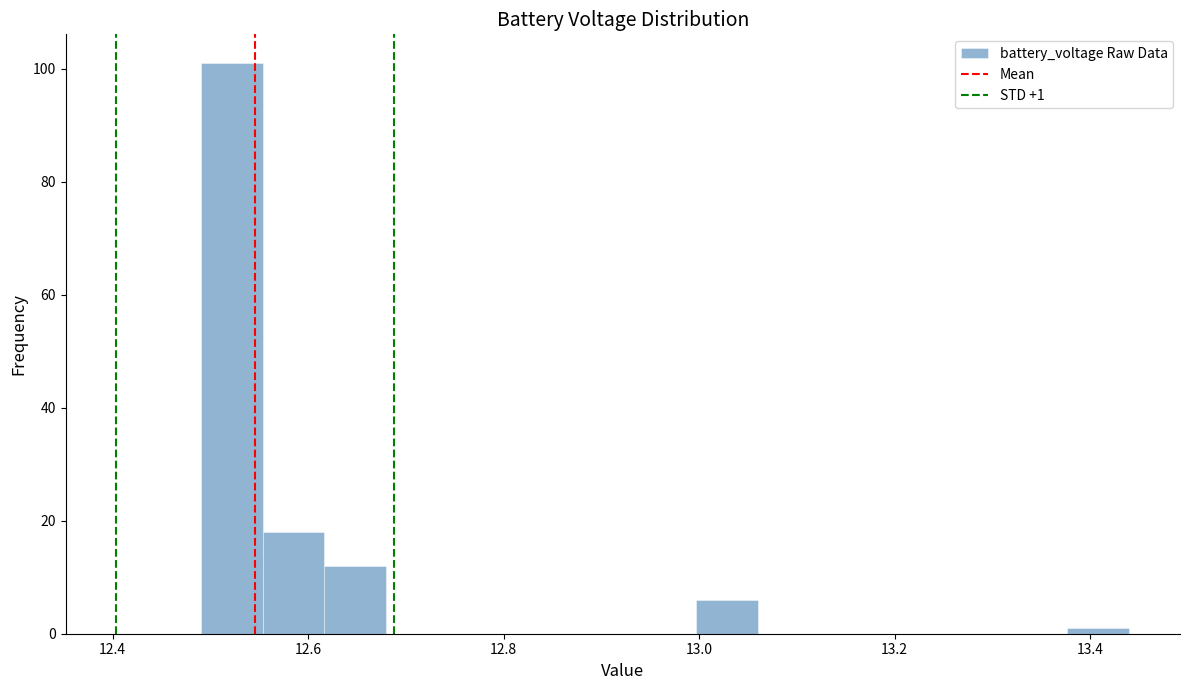

Around what value on the x-axis is the tallest bar? Give the approximate position of its centre, as read against the axis.

12.52